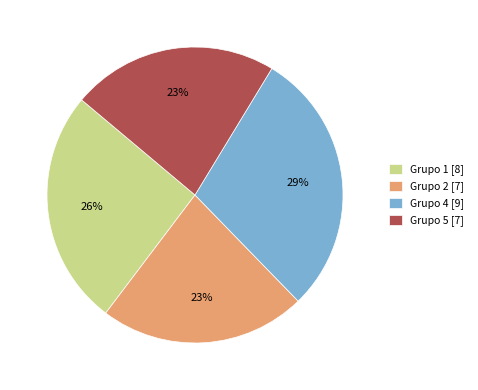

Which slice is the largest?

Grupo 4